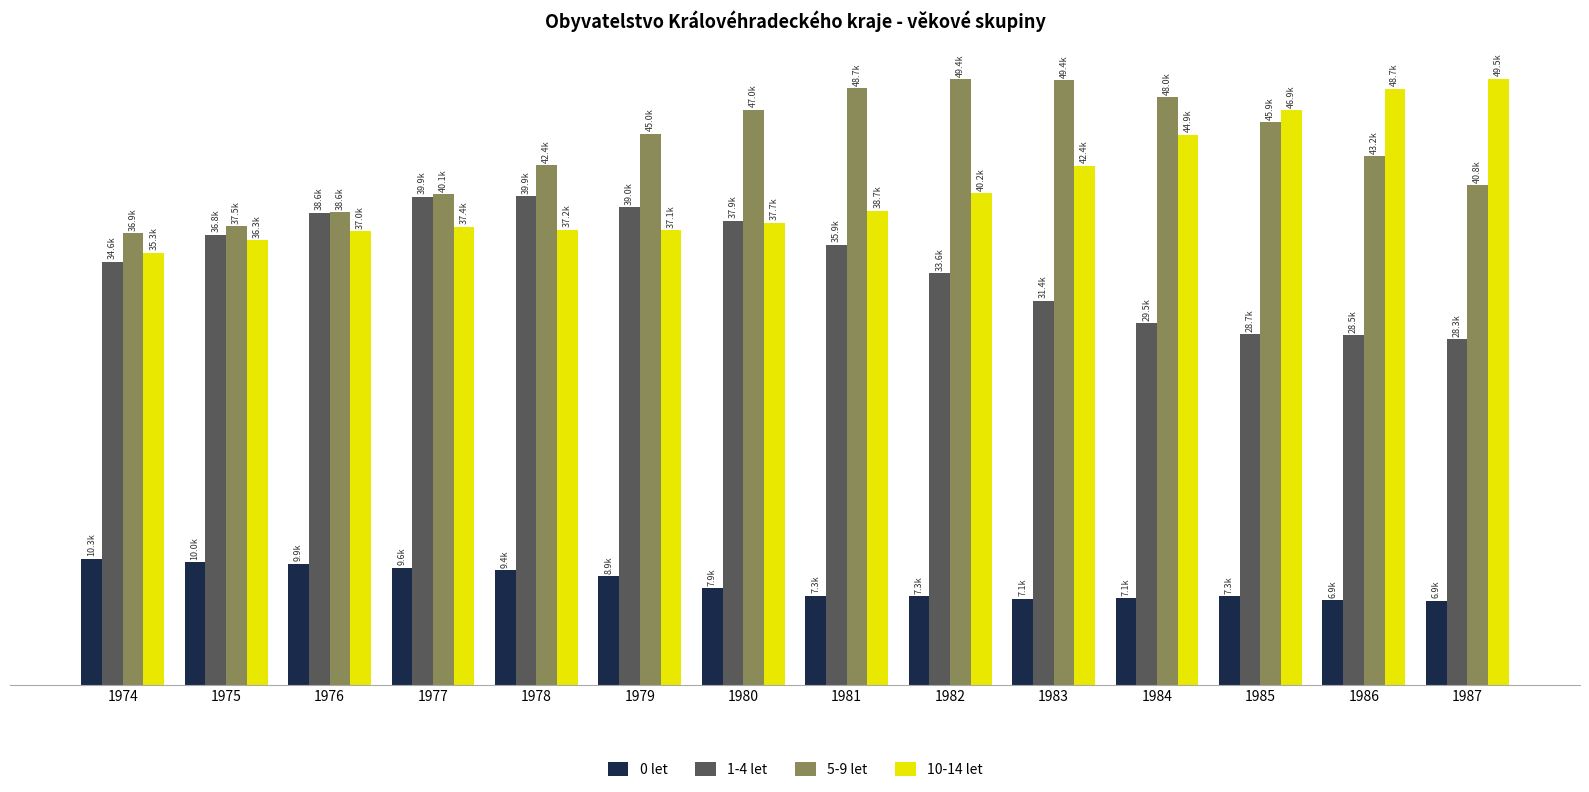

Which series has the largest total across all categories?

5-9 let